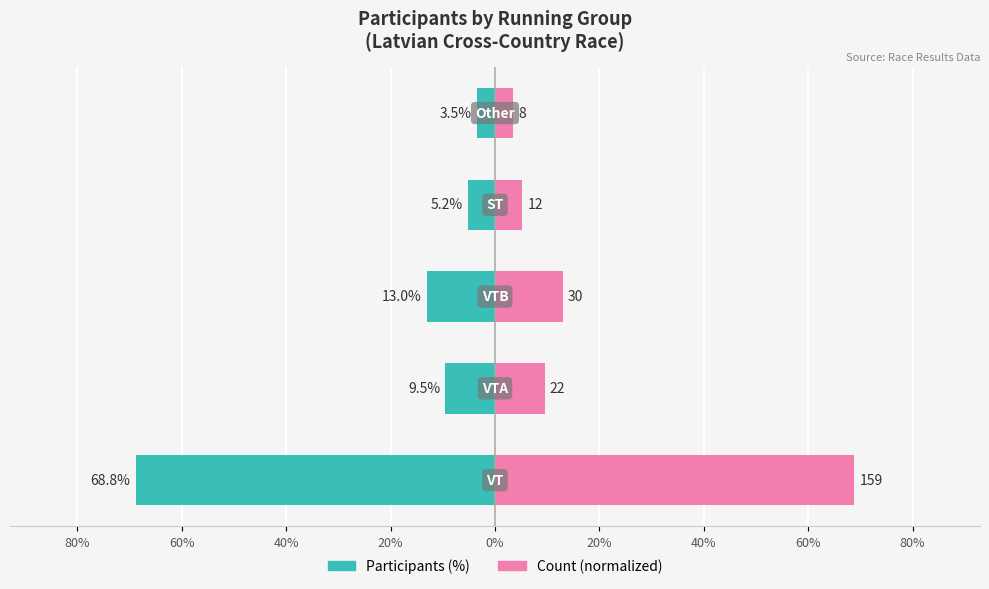

At 80%, list the series in order from largest to smallest.

Count (normalized), Participants (%)